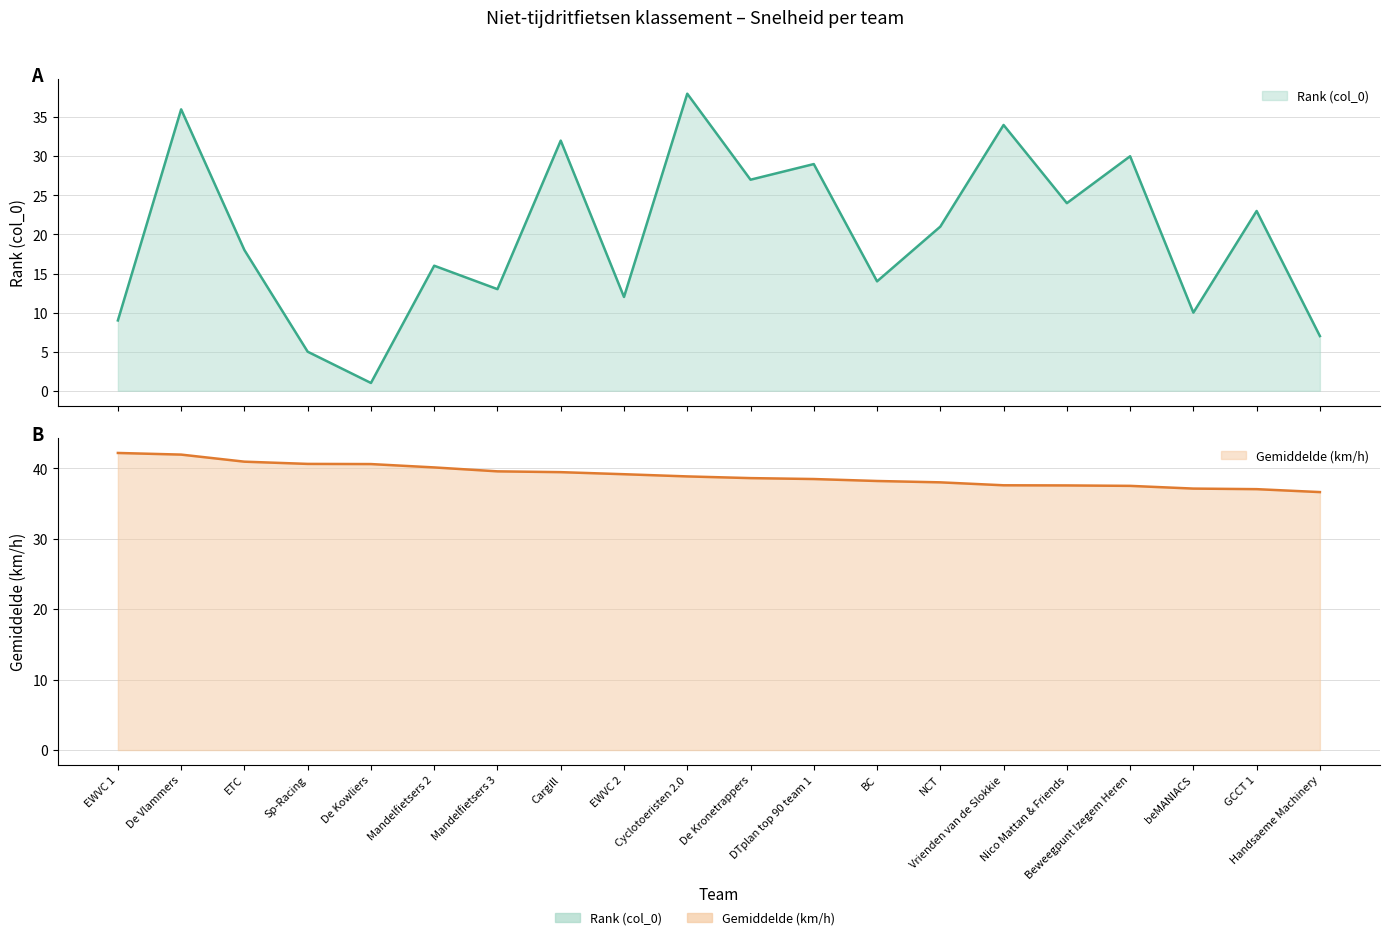

Rank the series by their maximum value, from highest to lowest.

Gemiddelde (km/h), Rank (col_0)